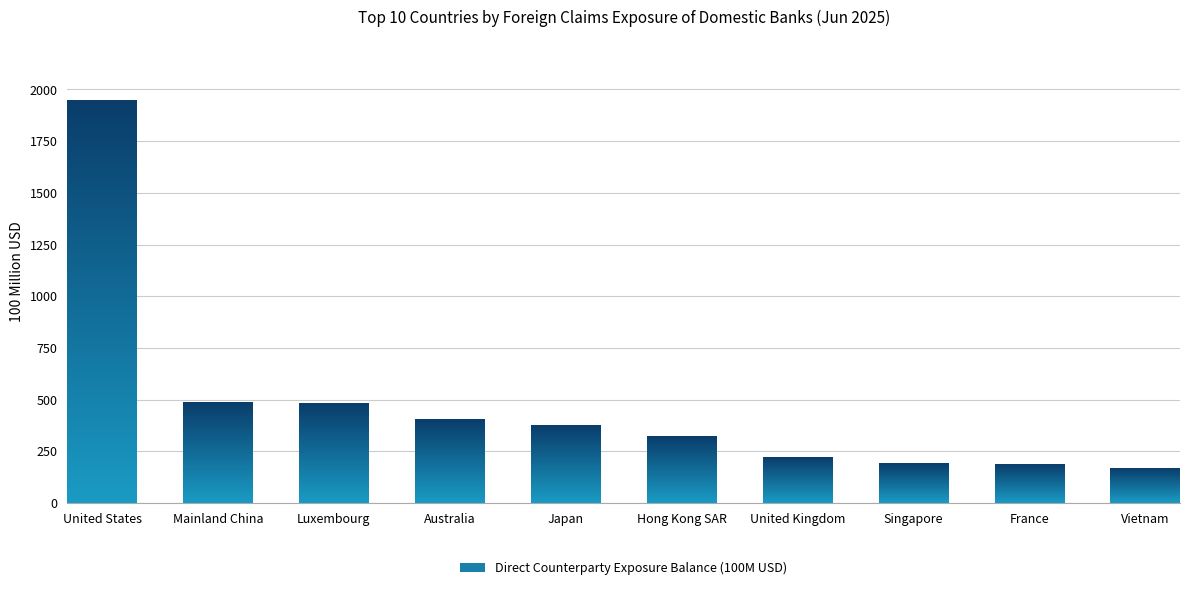

Between Hong Kong SAR and United States, which is larger?

United States